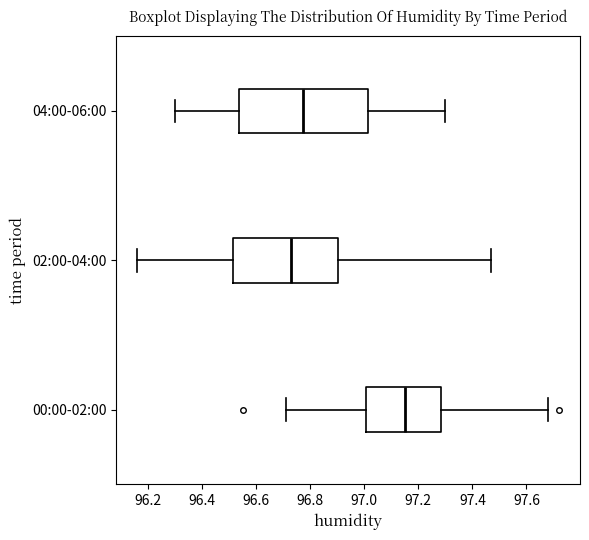

Comparing the boxes themselves (not the whiskers), which one is the widest?

04:00-06:00